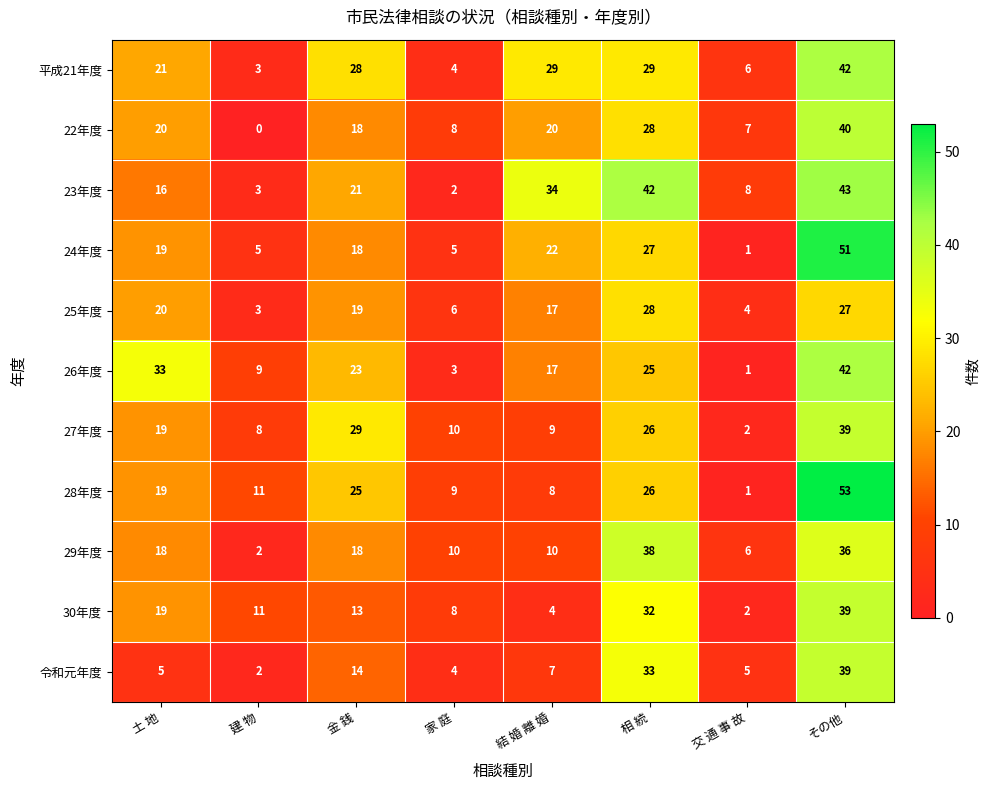

How many values in the 30年度 series are below 13?

4